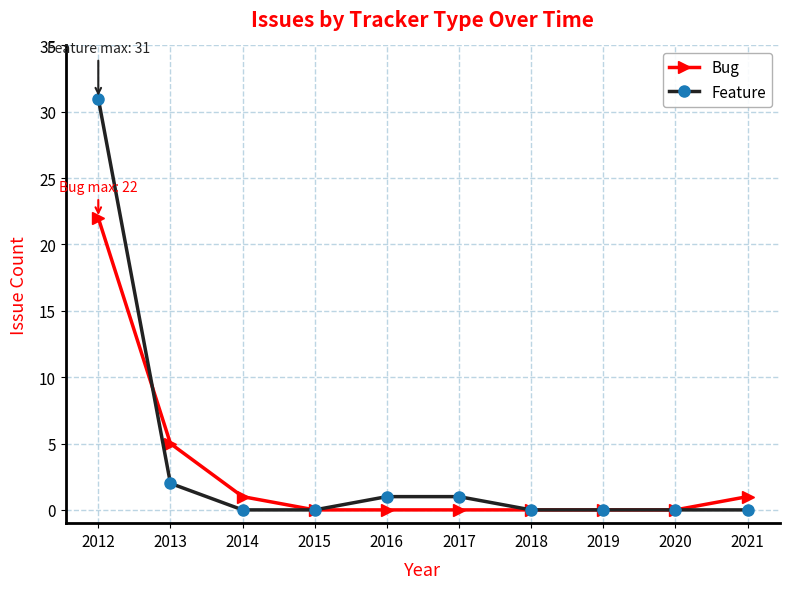

At 2017, list the series in order from largest to smallest.

Feature, Bug